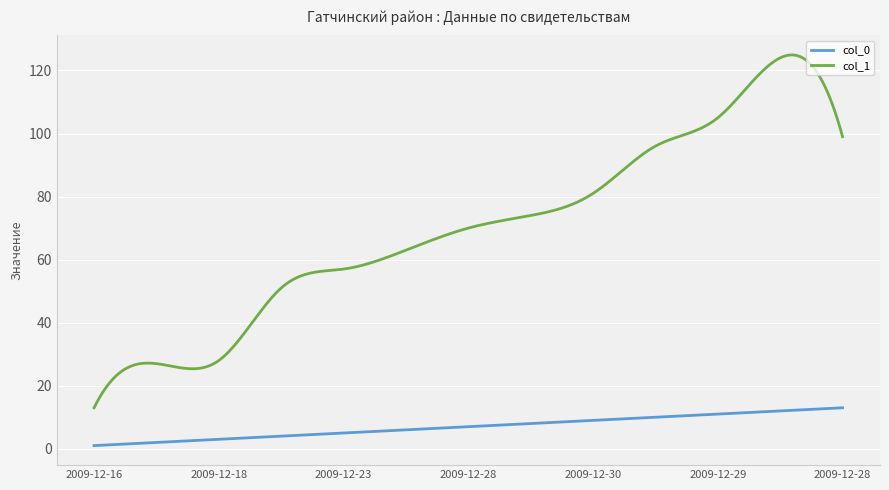

What is the highest value of the col_1 series?

124.9